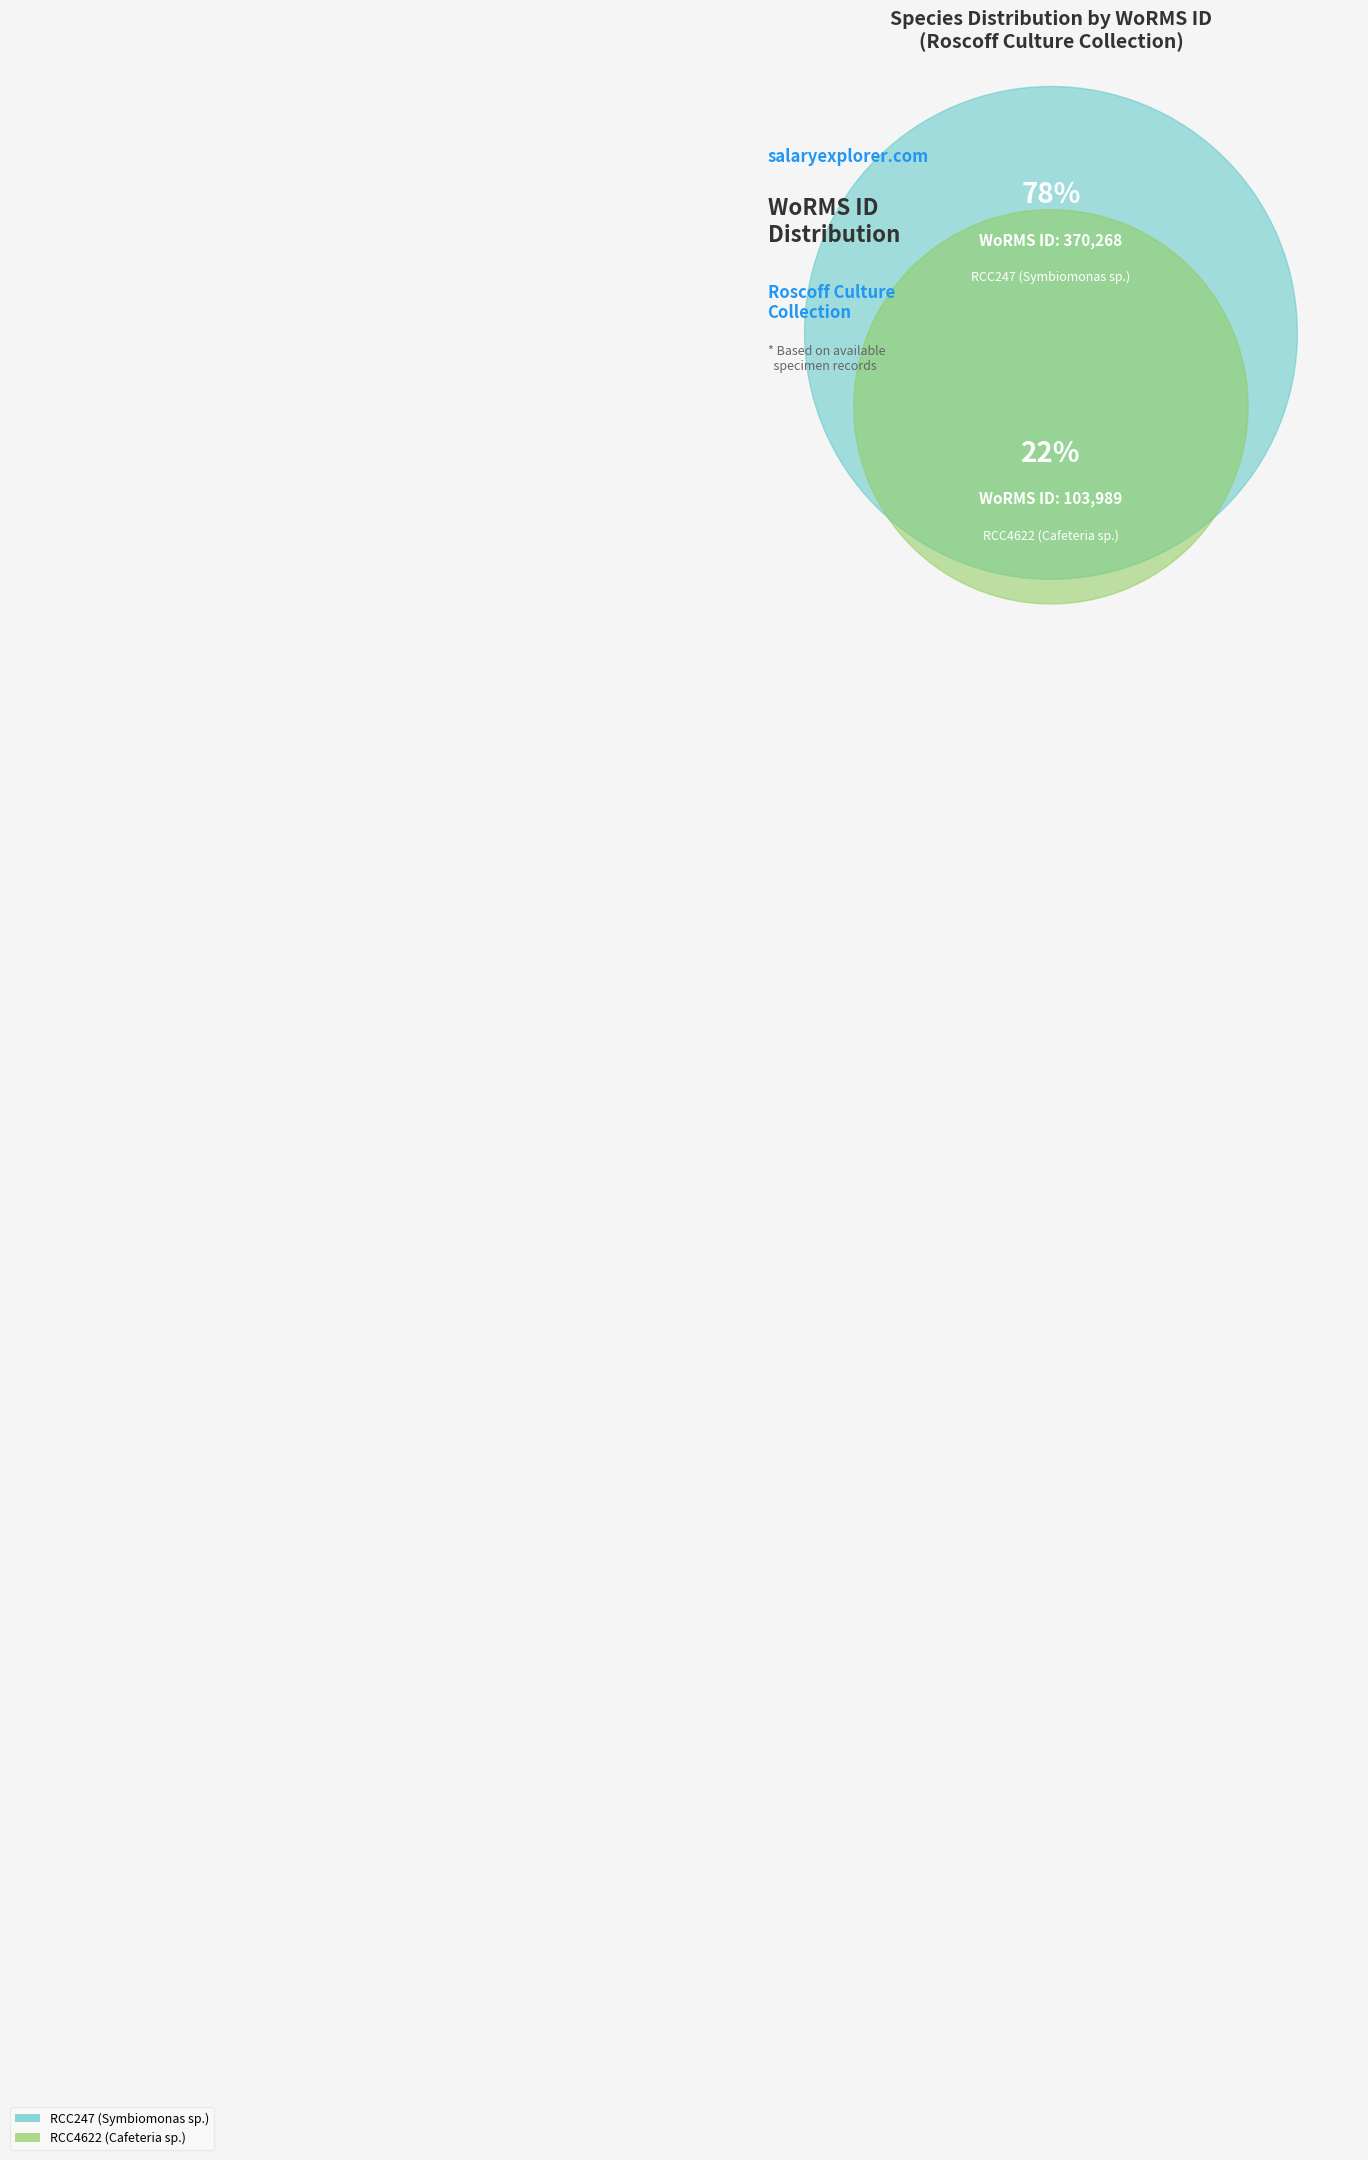

To the nearest percent, what is the difference between the largest and smallest slice percentages?

56%